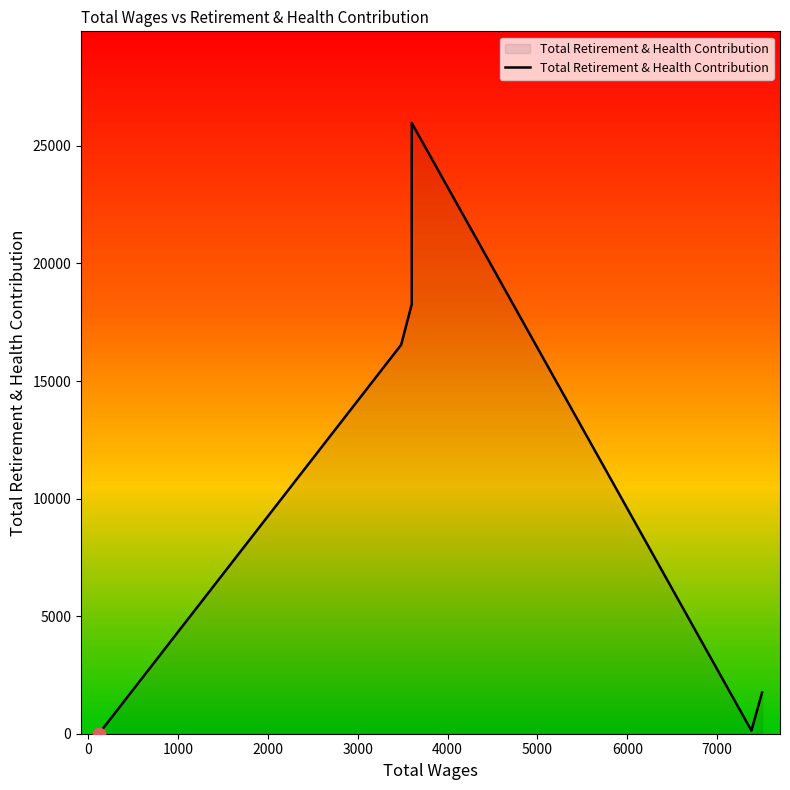

Approximately how many times larger is the value at 2000 compared to 3000?

0.7